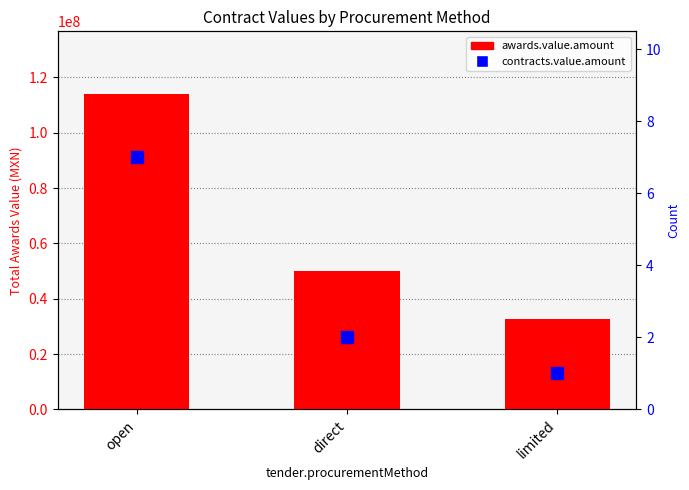

How many values in the contracts.value.amount series are below 2?

1